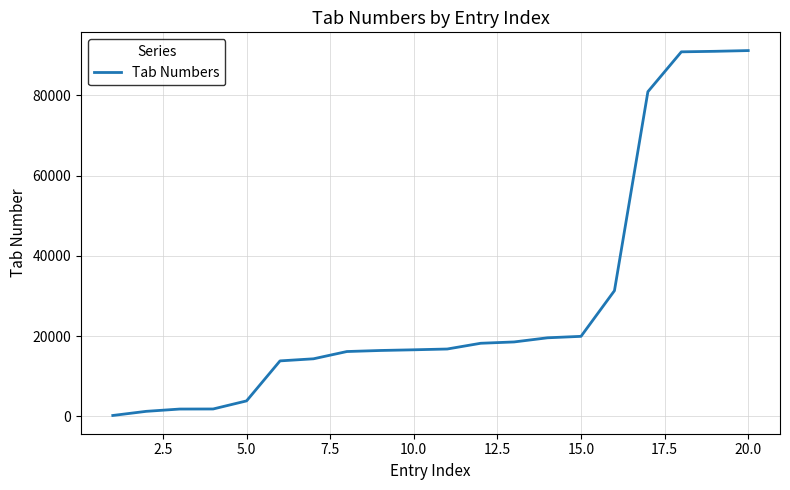

Is this an area chart (filled region under the line)?

No